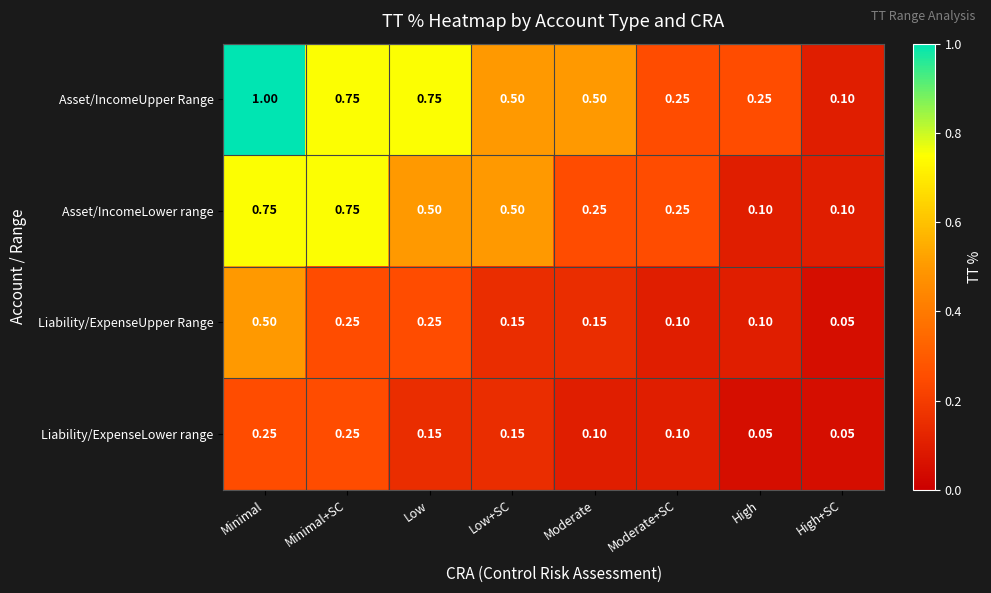

Which category has the highest value across all series?

Minimal